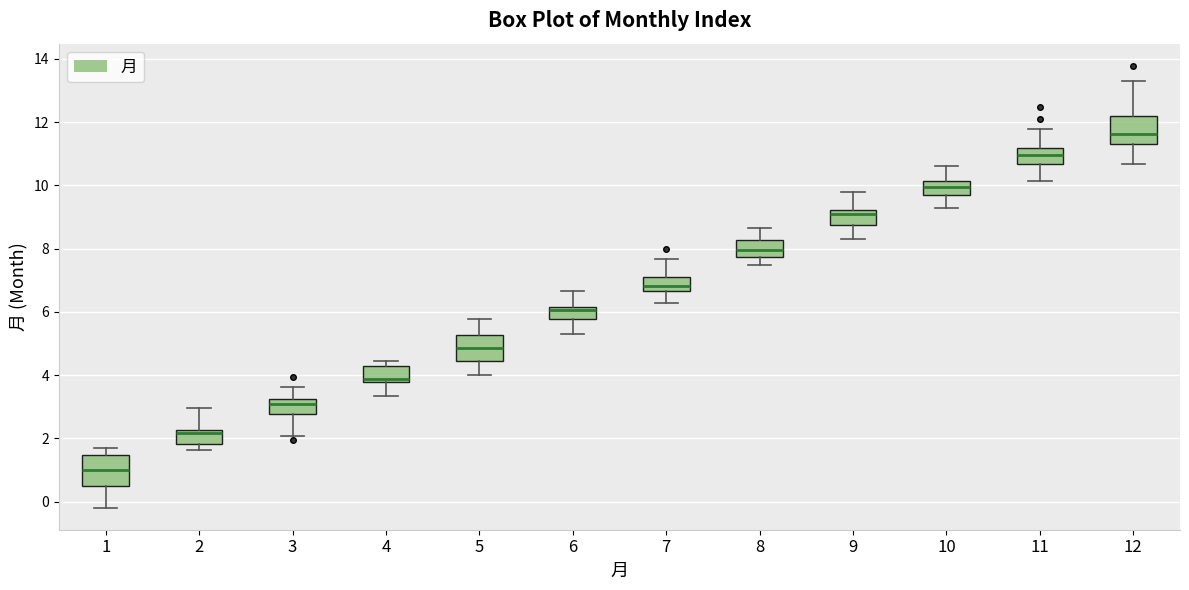

Reading left to right, transcribe this box plot: for each box, give where its median line is, the range the box spans, and where its two whiskers end, as read against the y-axis. The values are not printed on the chart, so give them approximately, as read against the axis.

1: median 1.0, box 0.4 to 1.4, whiskers -0.2 to 1.6
2: median 2.2 (just below the box's upper edge), box 1.8 to 2.2, whiskers 1.6 to 3.0
3: median 3.0, box 2.8 to 3.2, whiskers 2.0 to 3.6
4: median 3.8 (just above the box's lower edge), box 3.8 to 4.2, whiskers 3.4 to 4.4
5: median 4.8, box 4.4 to 5.2, whiskers 4.0 to 5.8
6: median 6.0, box 5.8 to 6.2, whiskers 5.2 to 6.6
7: median 6.8, box 6.6 to 7.2, whiskers 6.2 to 7.6
8: median 8.0, box 7.8 to 8.2, whiskers 7.4 to 8.6
9: median 9.0, box 8.8 to 9.2, whiskers 8.4 to 9.8
10: median 10.0, box 9.8 to 10.2, whiskers 9.2 to 10.6
11: median 11.0, box 10.6 to 11.2, whiskers 10.2 to 11.8
12: median 11.6, box 11.4 to 12.2, whiskers 10.6 to 13.4